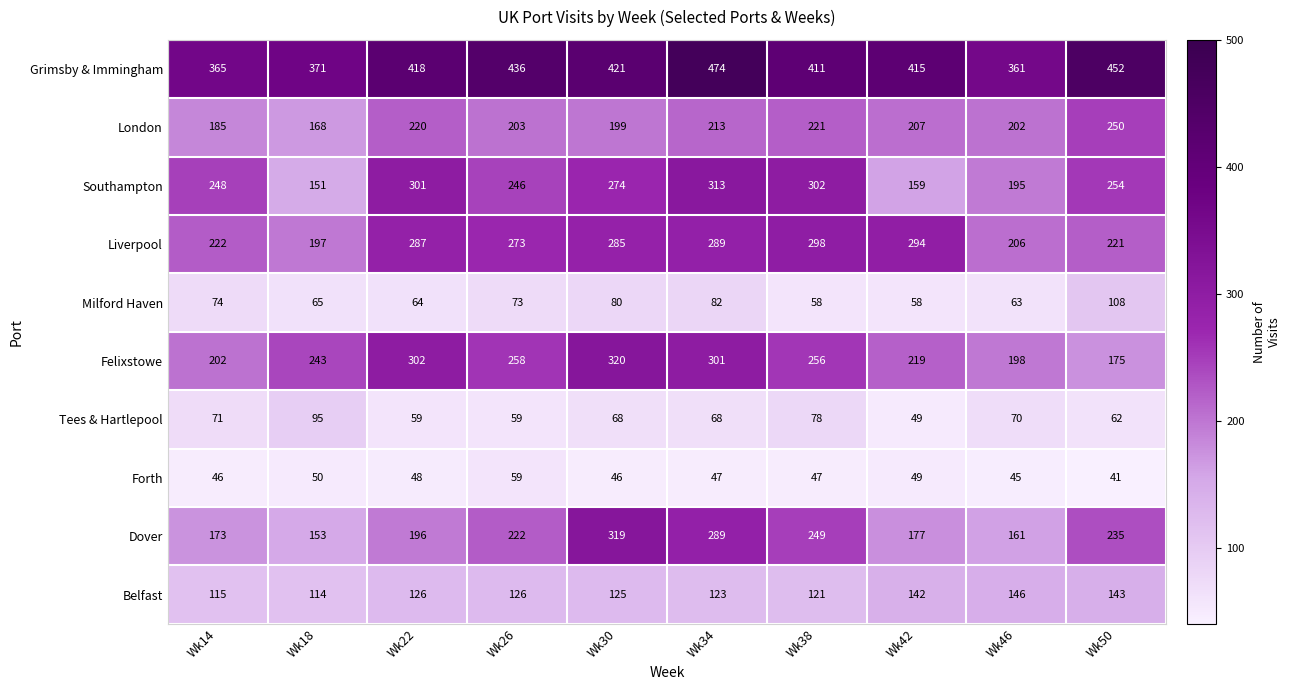

What is the greatest value displayed?

474